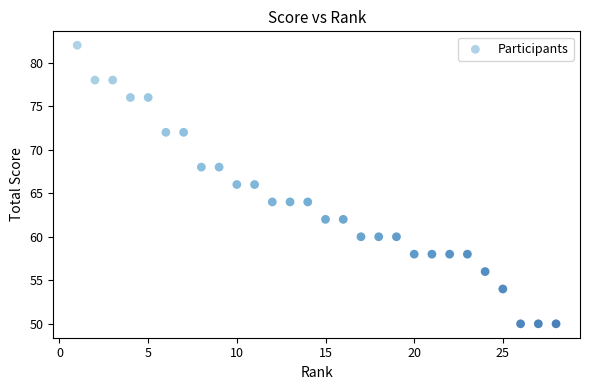

What is the range of Y values (max minus min)?

32